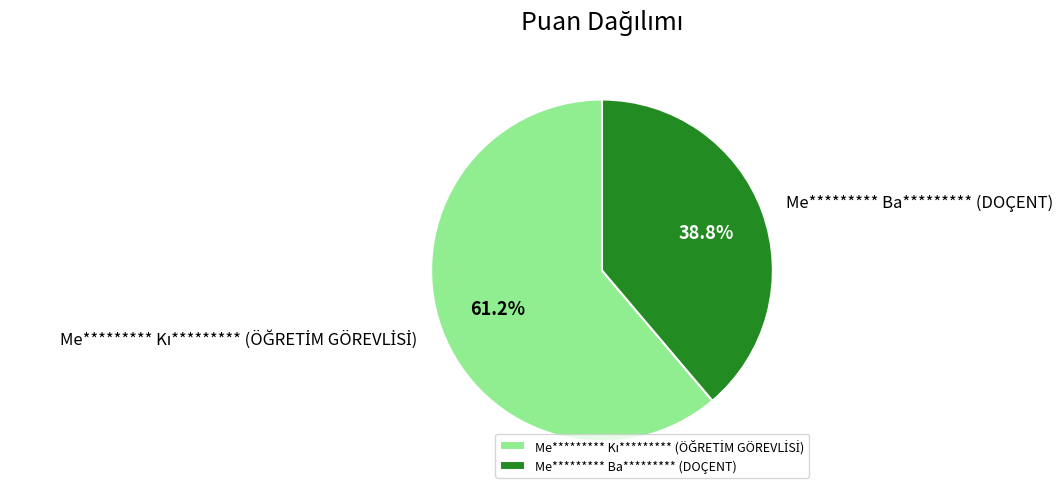

How many segments does this pie chart have?

2